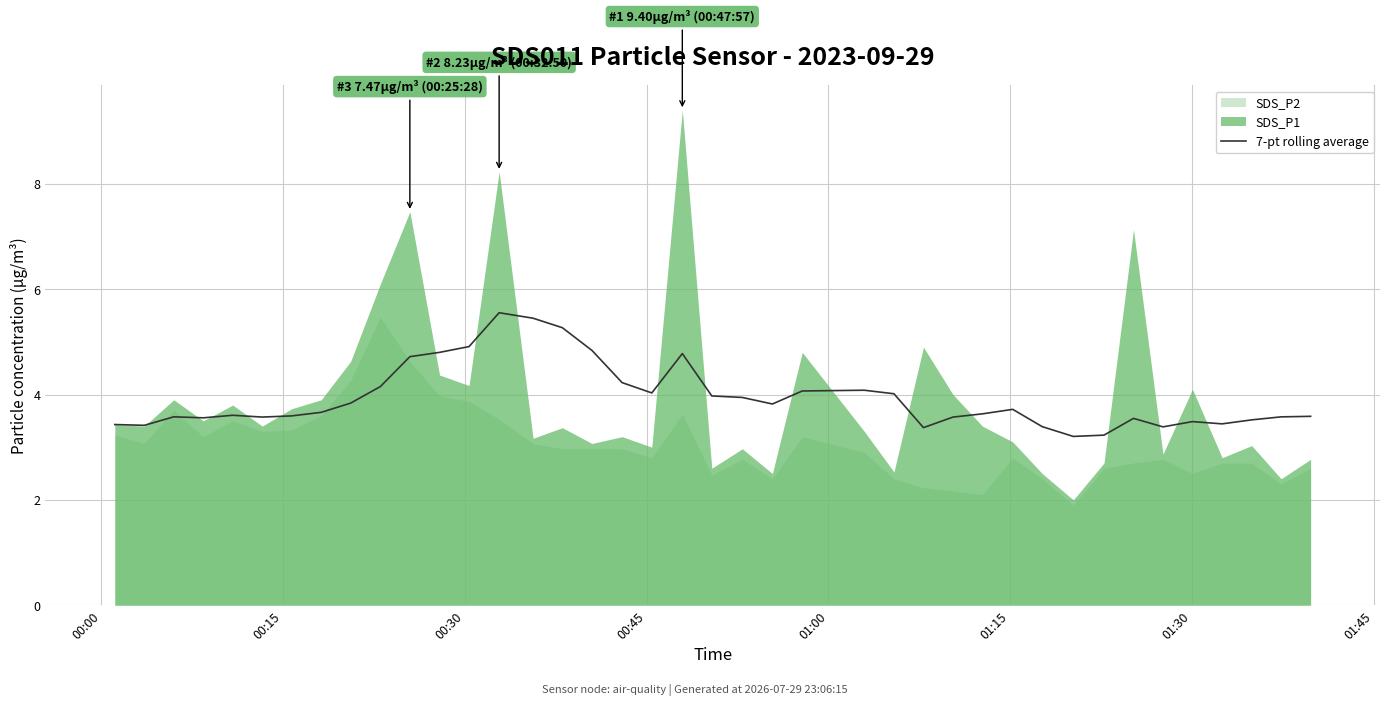

What is the average value?

3.9